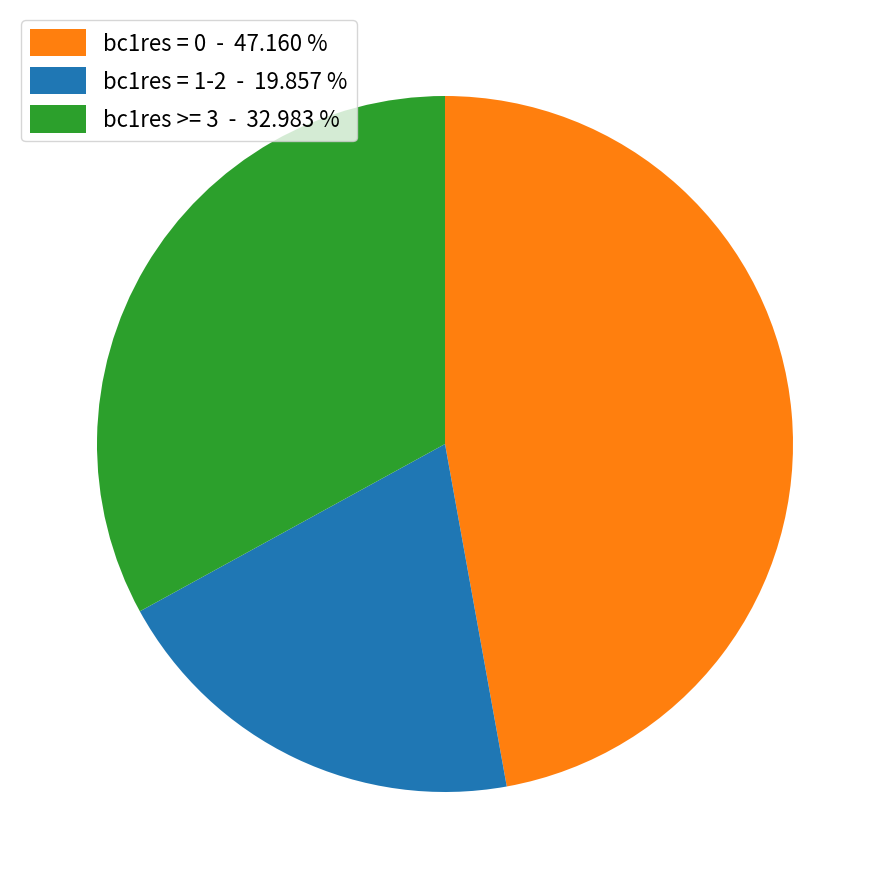

Is bc1res >= 3 - 32.983 % the majority of the pie?

No